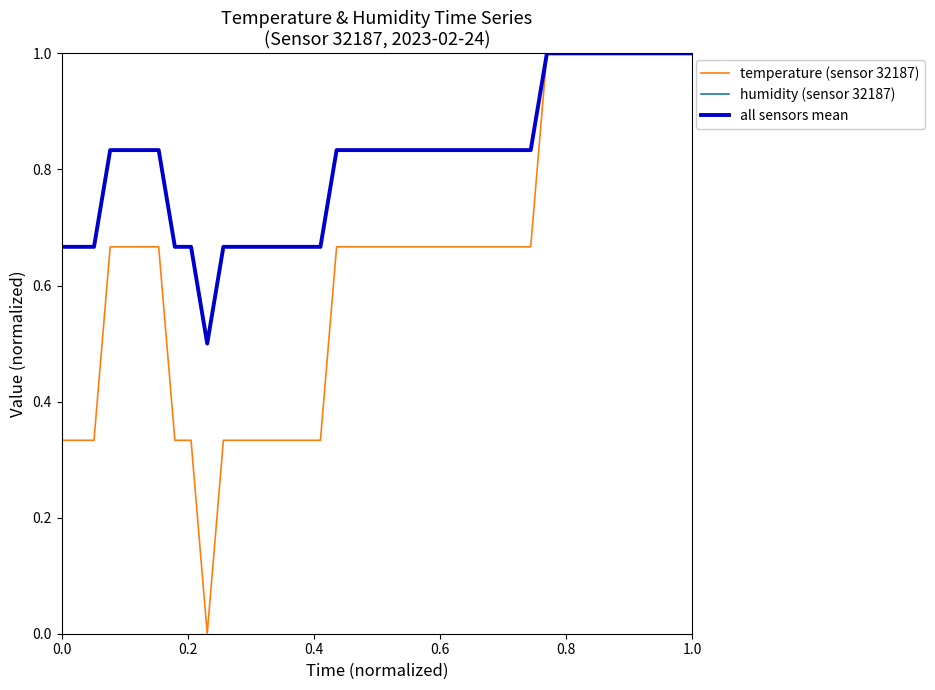

What is the maximum value shown in the chart?

1.0